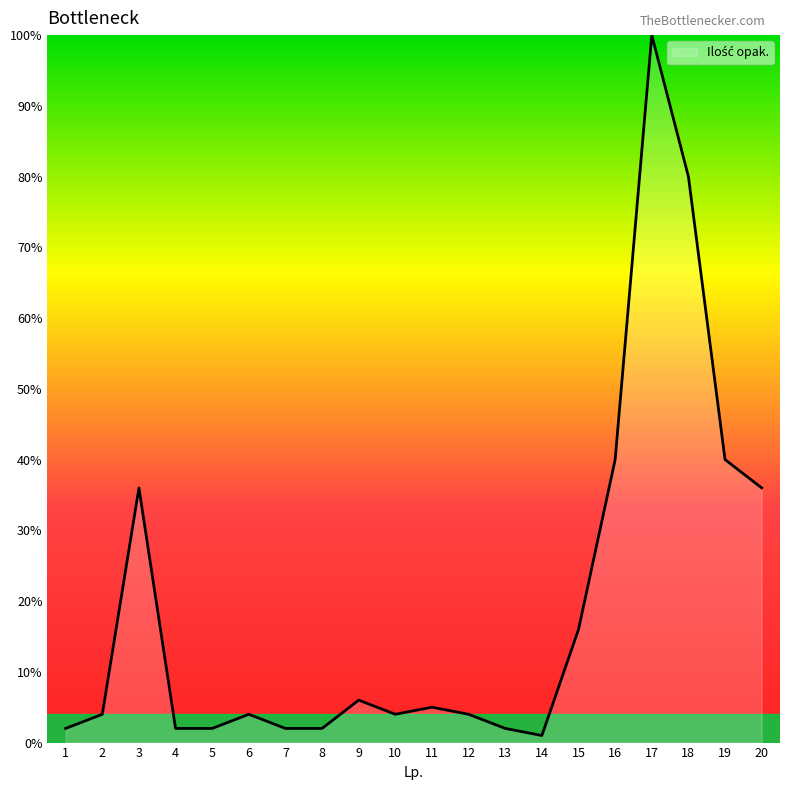

Where is the first local maximum?

3